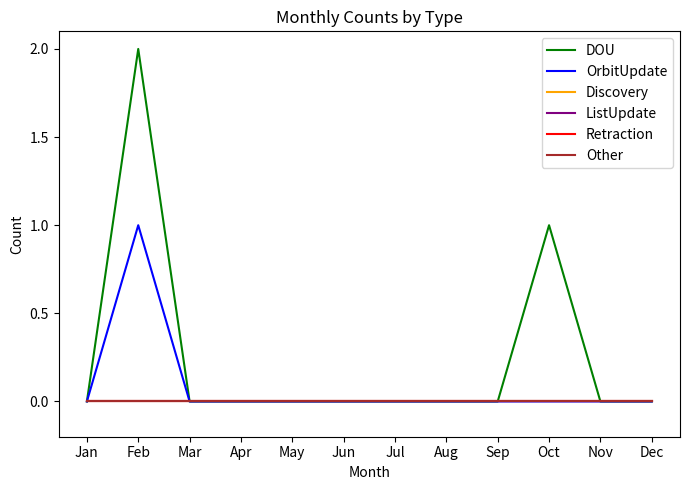

Which series has the largest range (max minus min)?

DOU